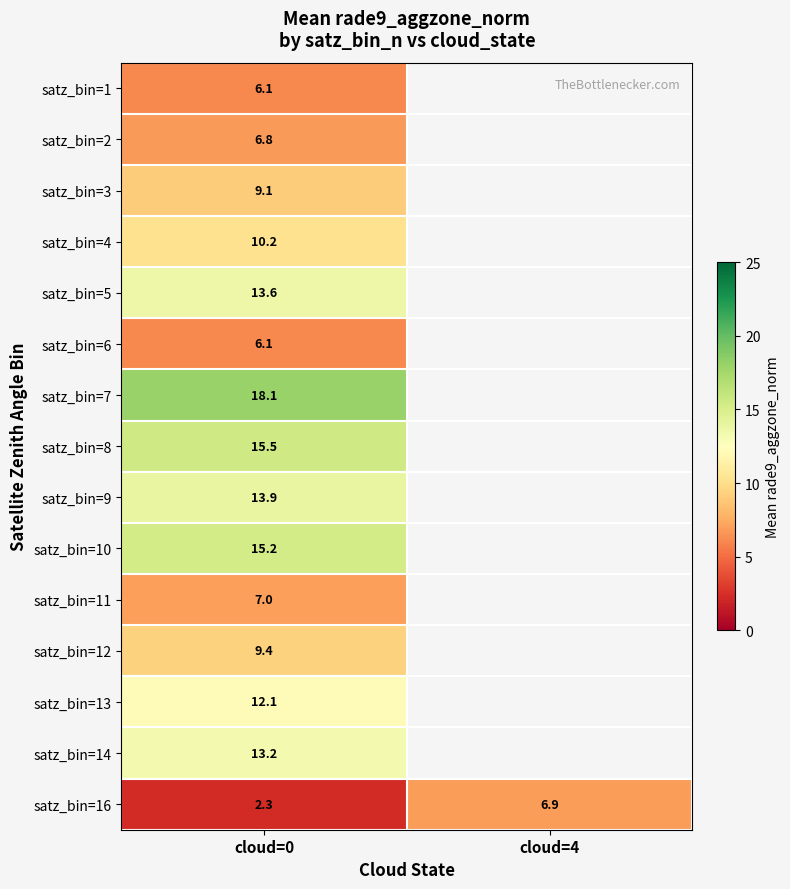

What is the minimum value for satz_bin=14?

13.2